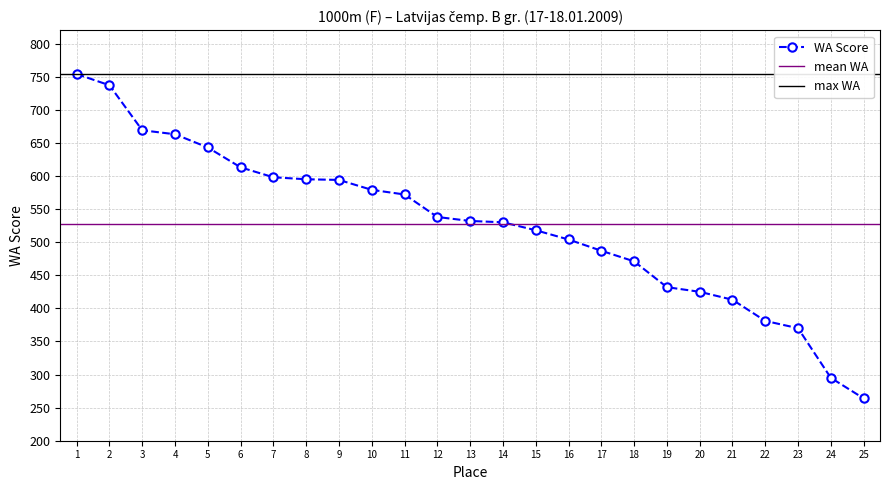

Does the chart have visible grid lines?

Yes